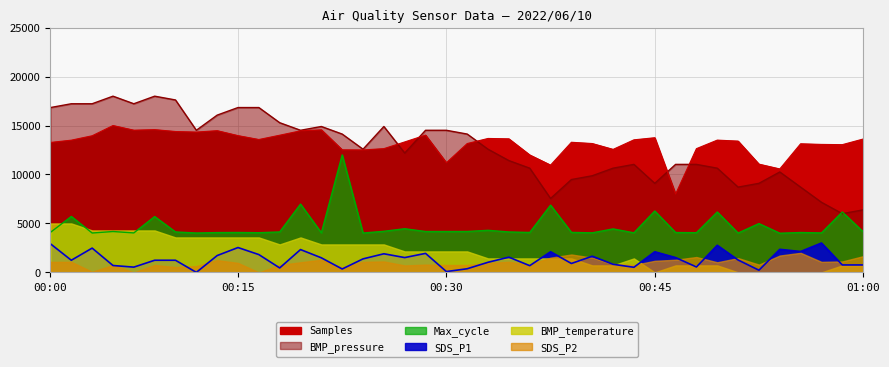

What is the average value of the Samples series?

13166.4